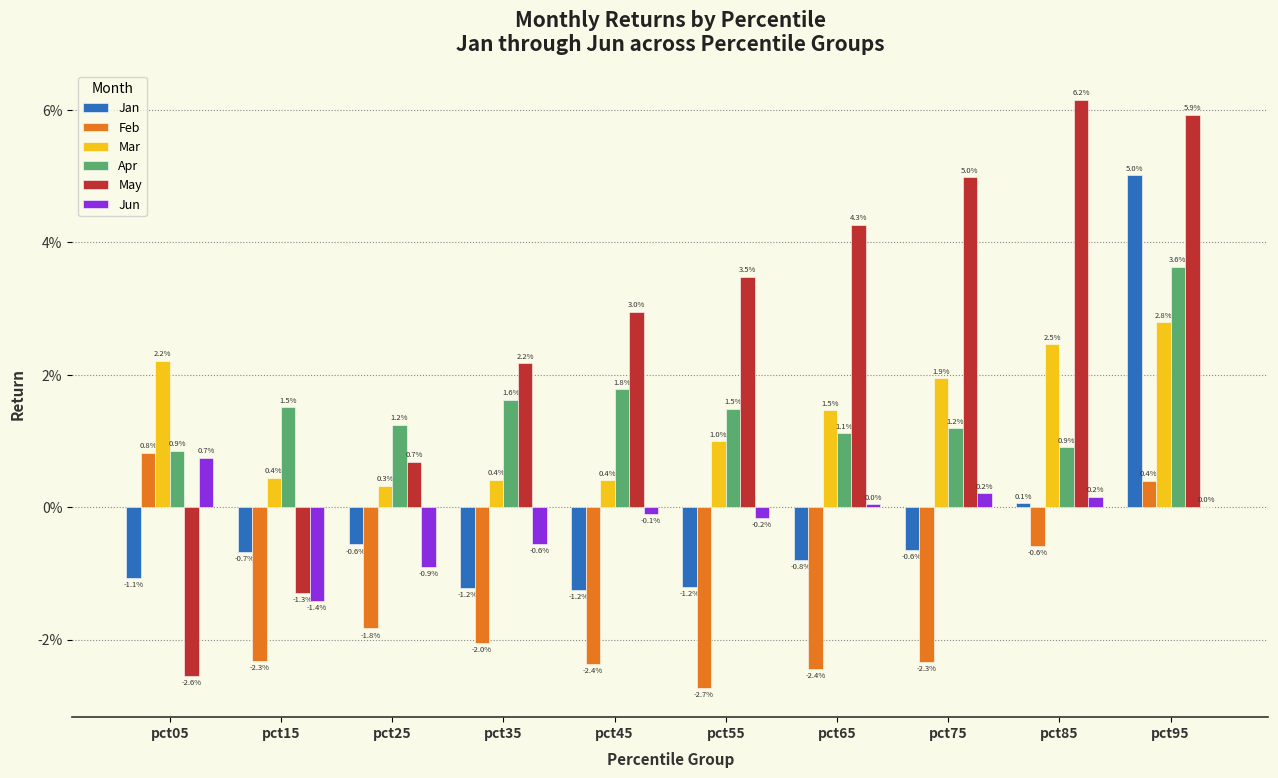

Are the bars horizontal?

No